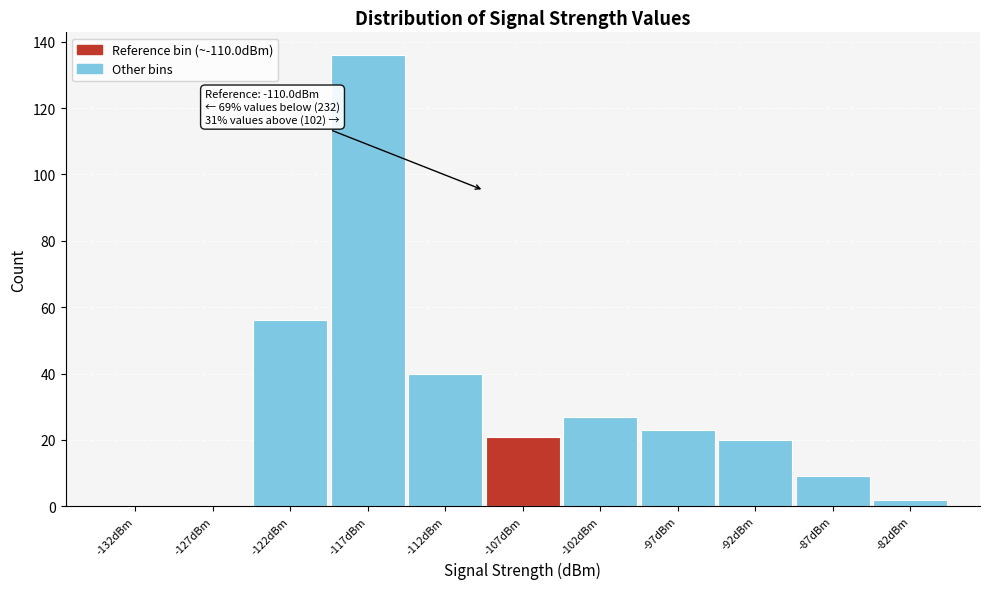

Which range on the x-axis has the tallest bar?

-120 to -115